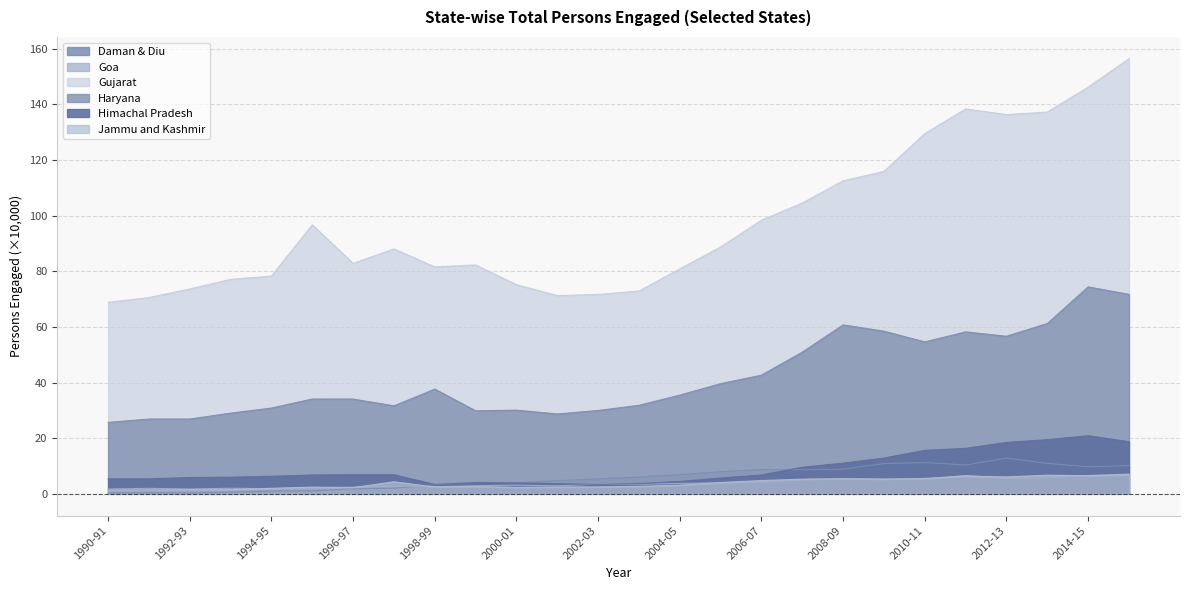

What is the label of the 12th point from the left?

2001-02